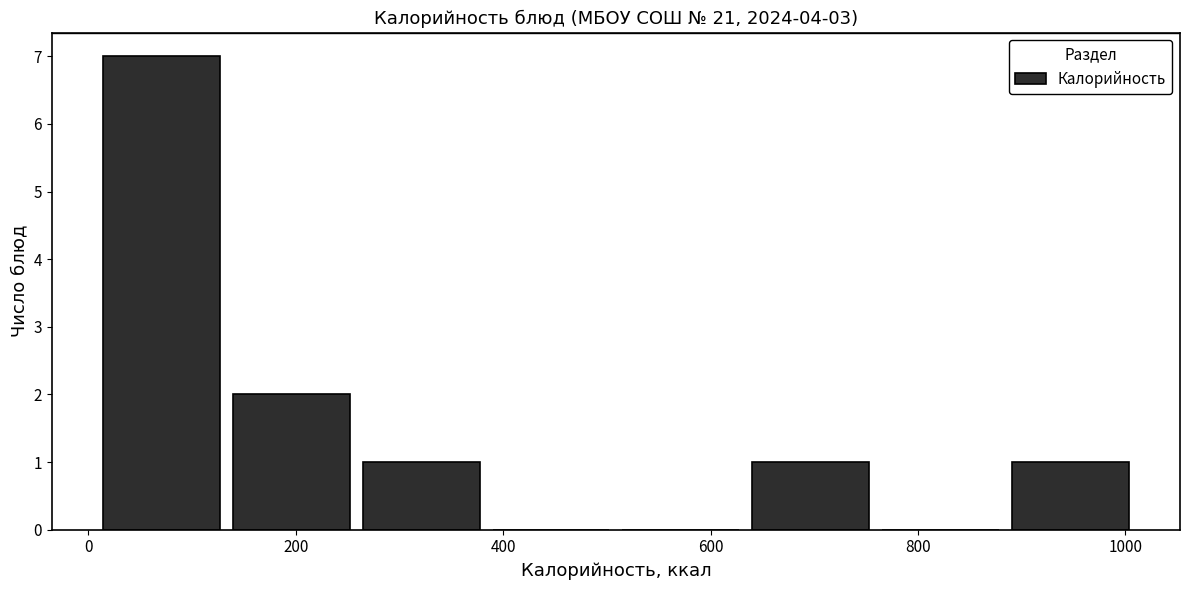

Which range on the x-axis has the tallest bar?

0 to 140